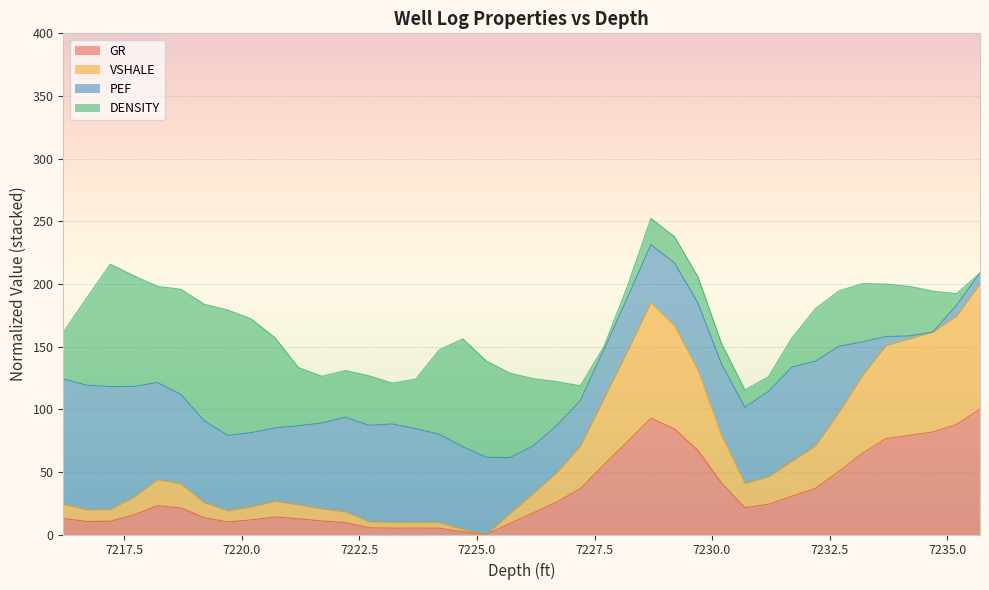

Does the chart display data point markers on the line(s)?

No